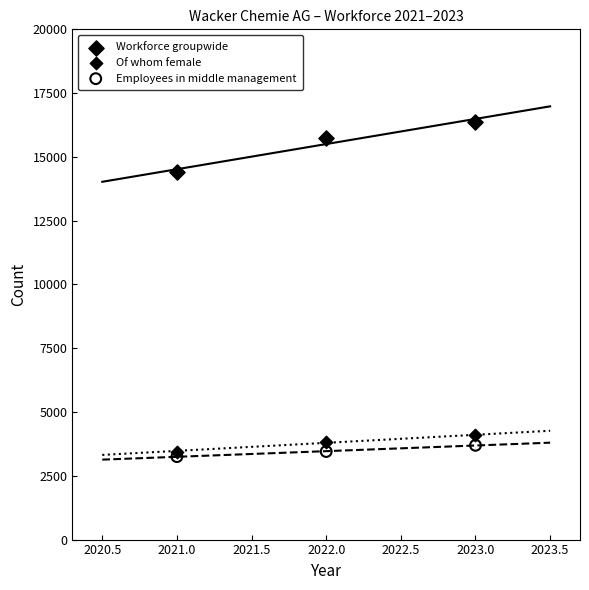

Across all series, what Y value is closest to 9815?

14406